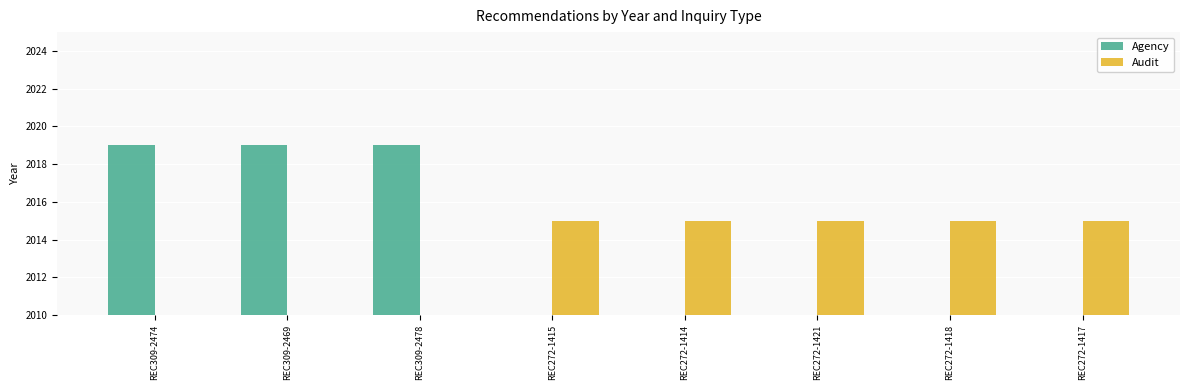

At which category does the chart reach its peak across all series?

REC309-2474